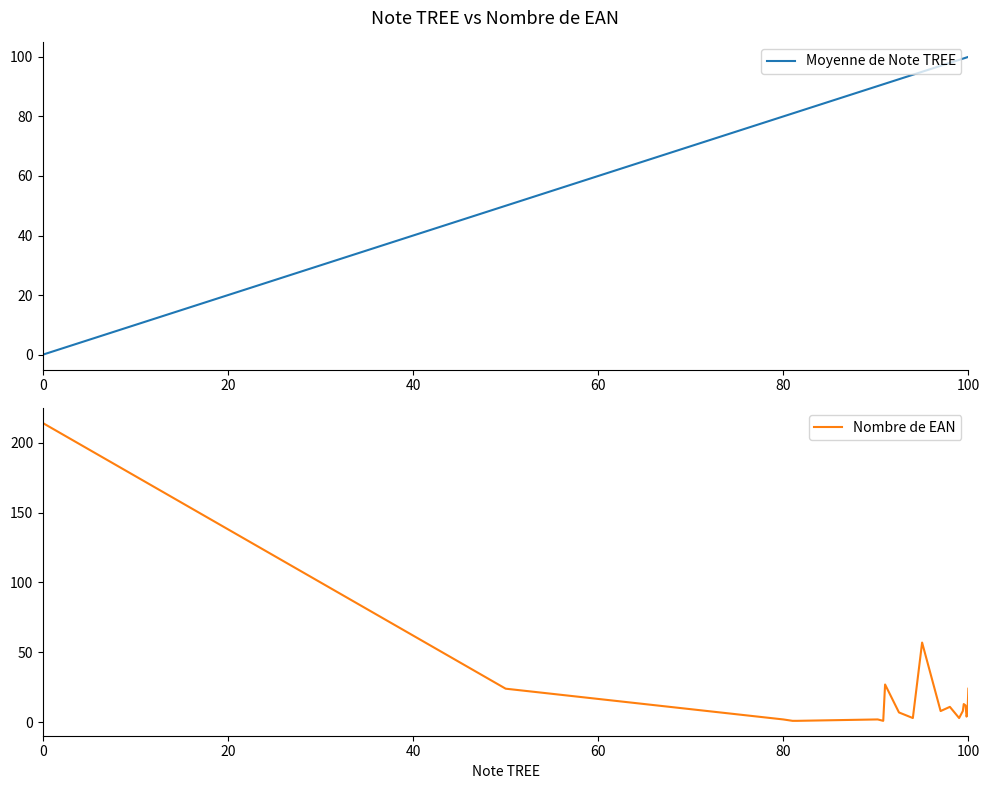

What is the difference between the second highest and minimum values in the Moyenne de Note TREE series?

99.9